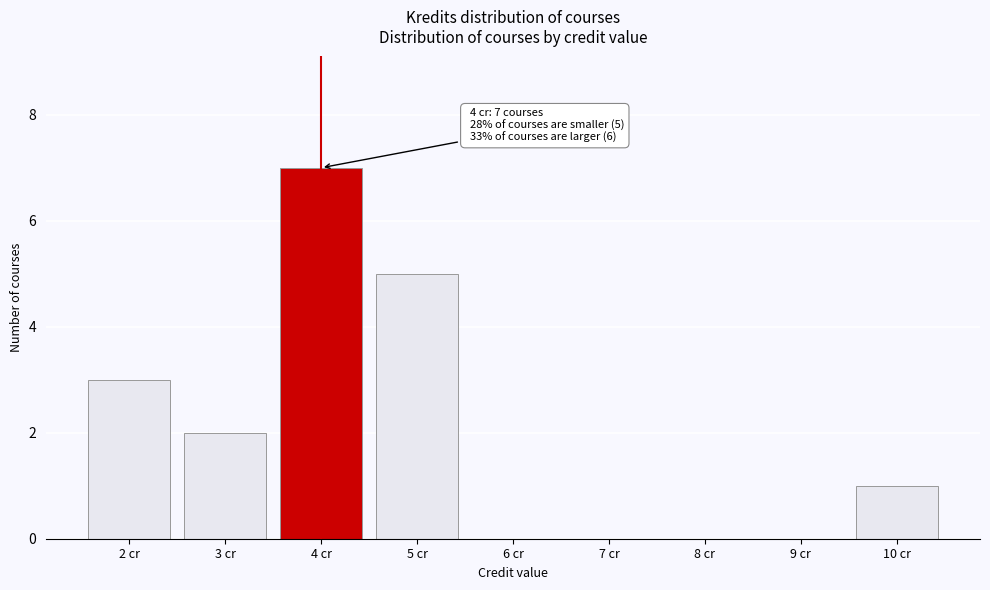

Which range on the x-axis has the tallest bar?

3.5 to 4.5